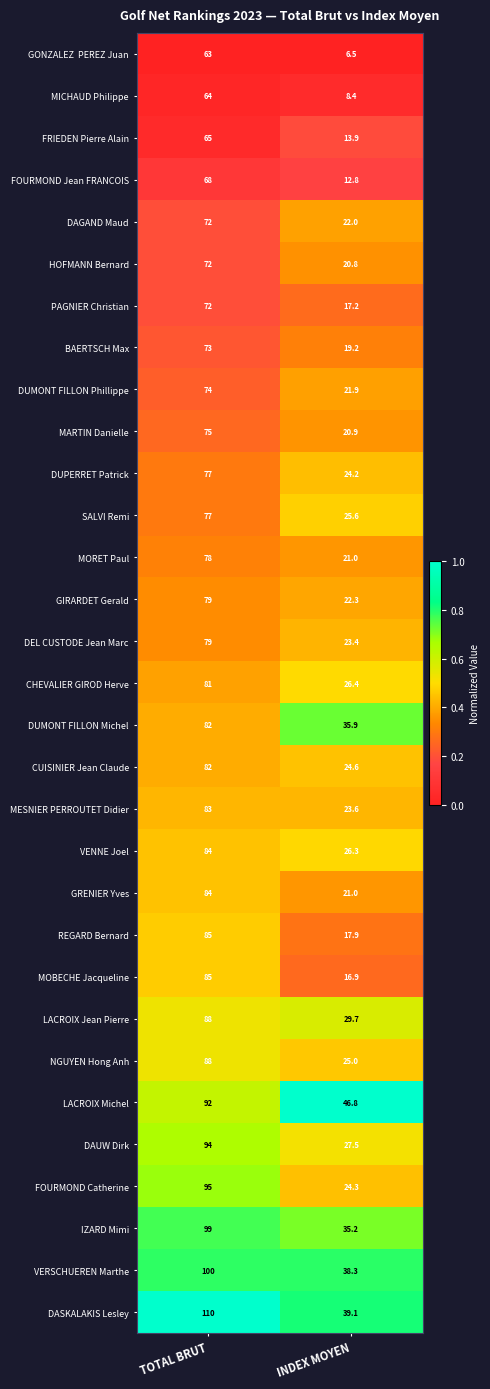

Which series has the largest total across all categories?

DASKALAKIS Lesley